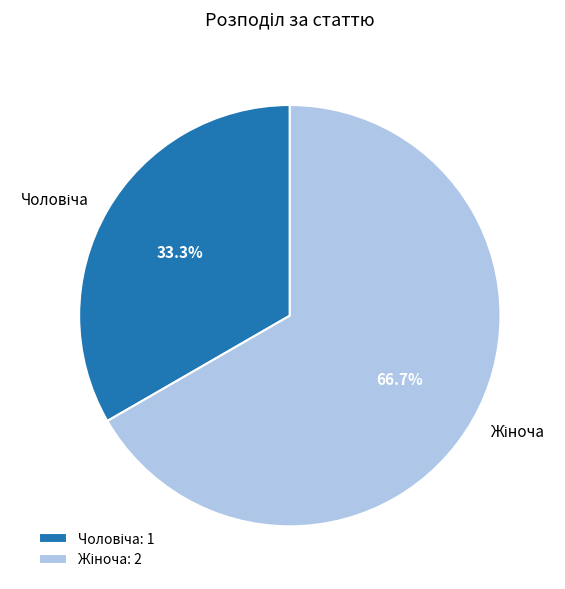

Does any single category account for the majority?

Yes